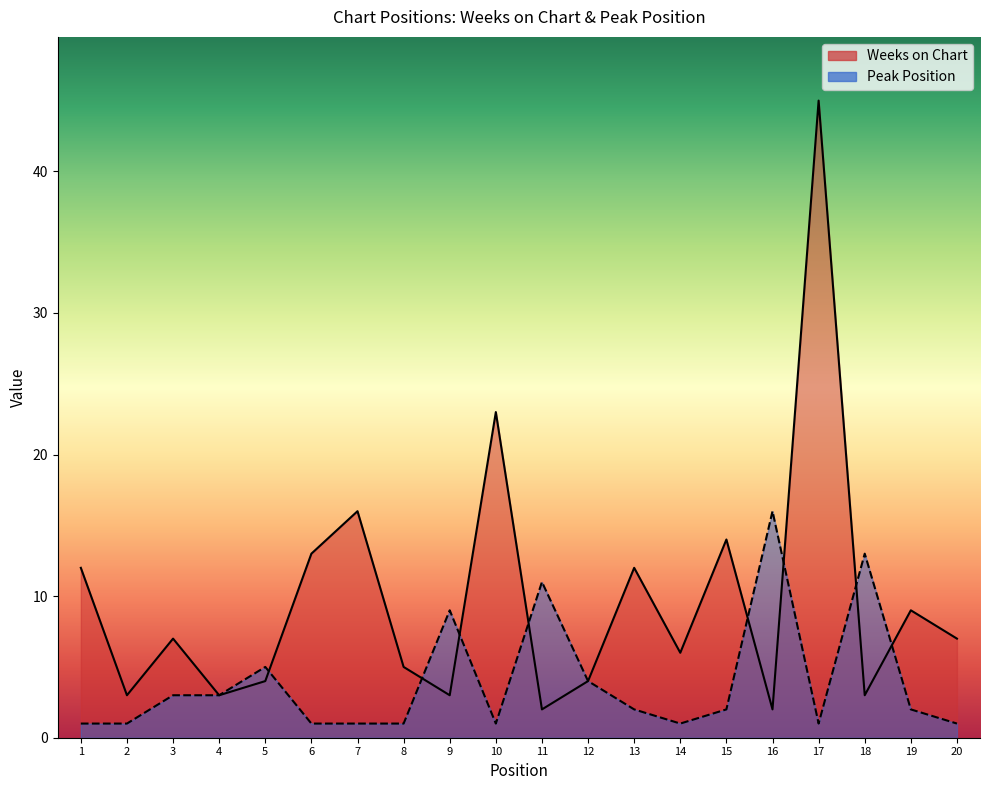

At which category does Weeks on Chart reach its first local peak?

3